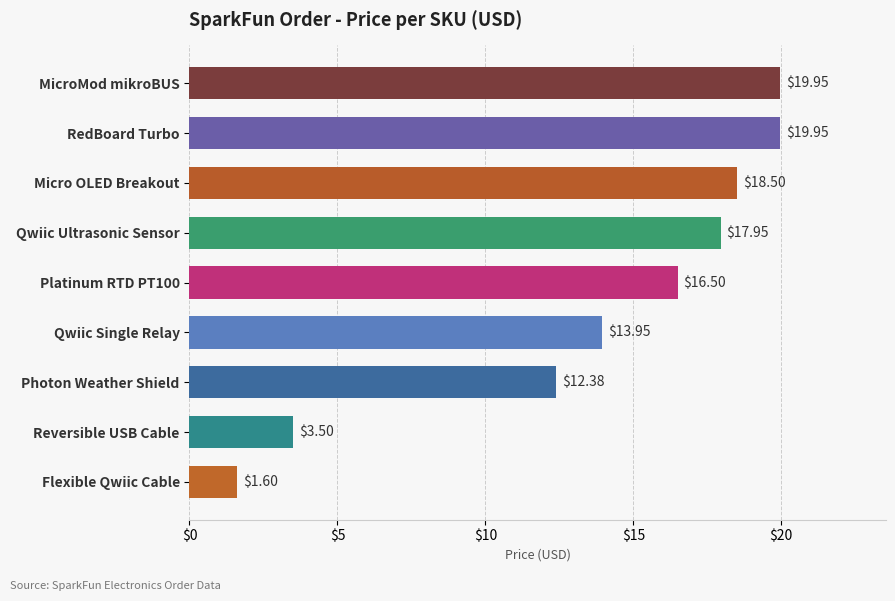

What is the label of the 7th bar from the top?

Photon Weather Shield